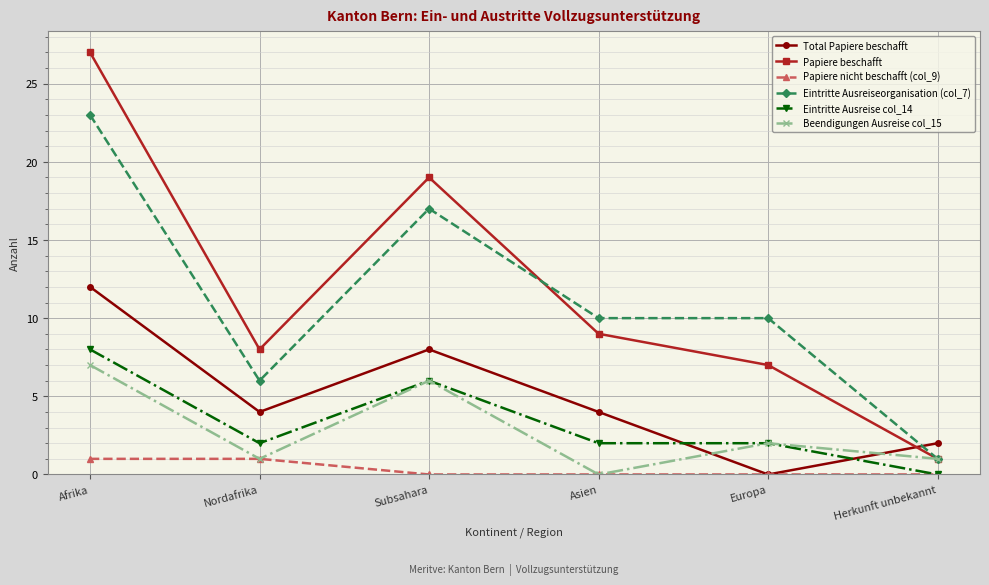

The Eintritte Ausreise col_14 series shows 5 at Afrika. True or false?

False